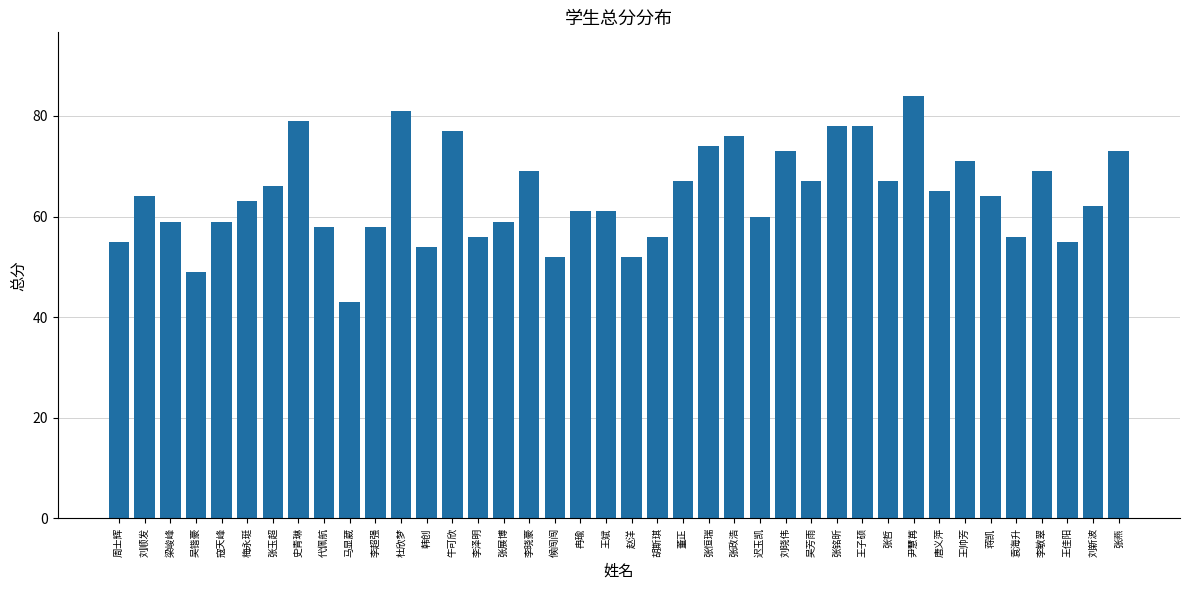

What is the greatest value displayed?

84